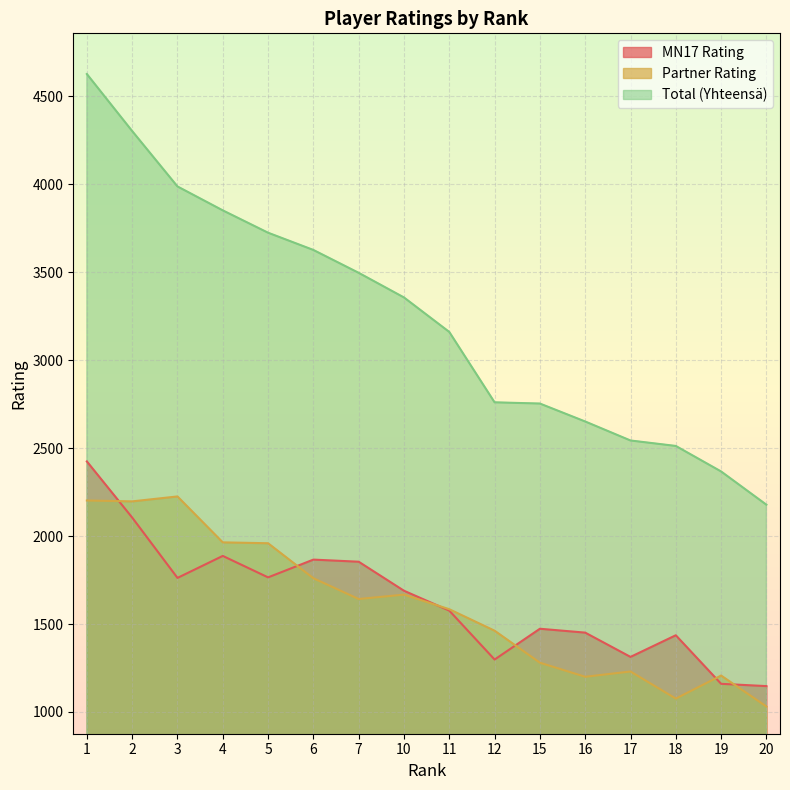

What is the difference between the highest and lowest values at 19?

1207